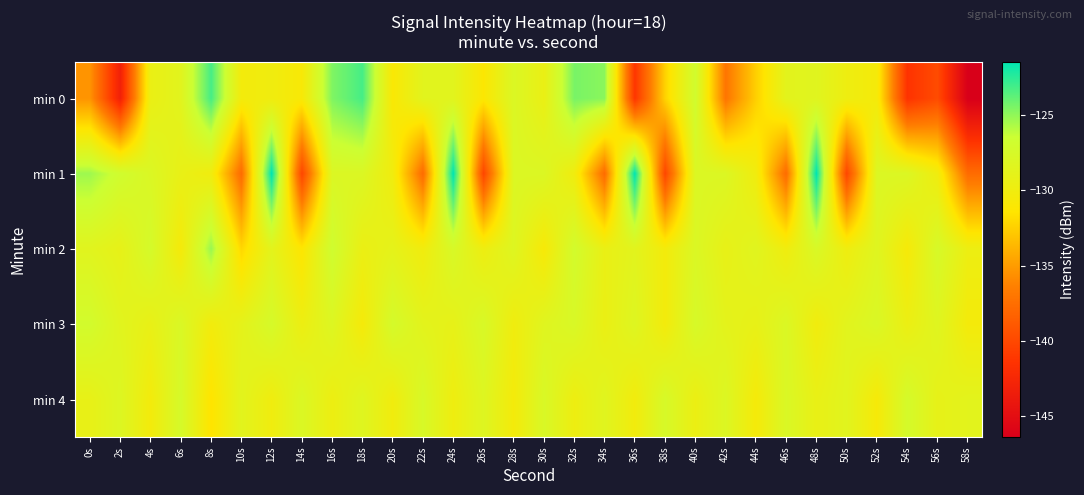

Which series has the largest total across all categories?

min 3